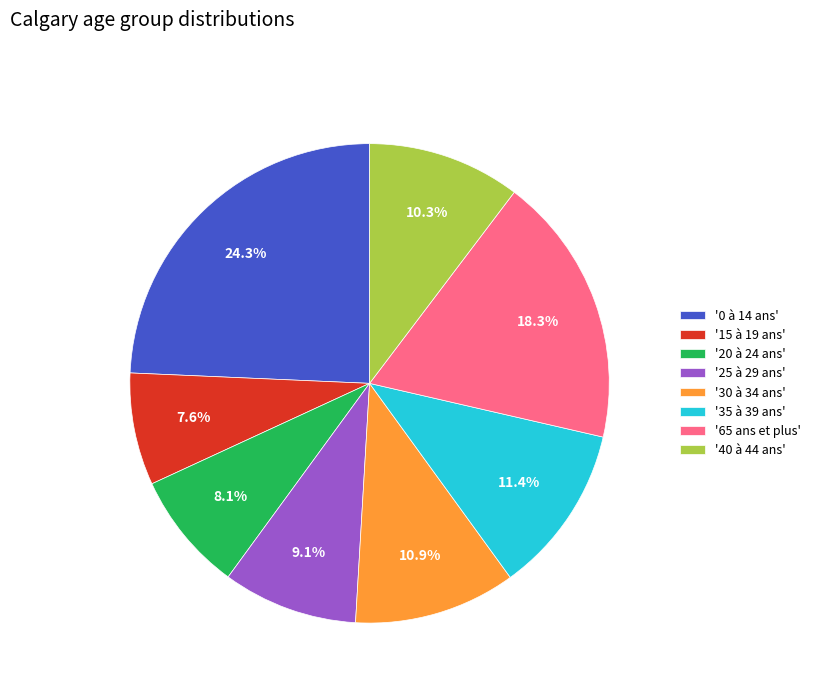

What percentage is NOT represented by '30 à 34 ans'?

89.1%